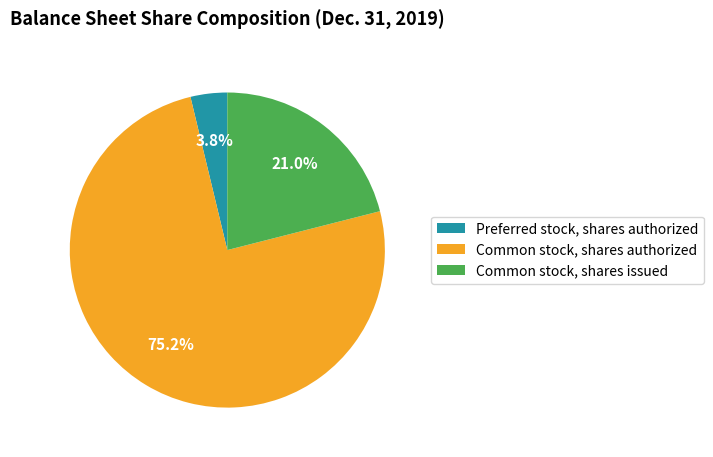

To the nearest percent, what percentage of the pie is Common stock, shares authorized?

75%